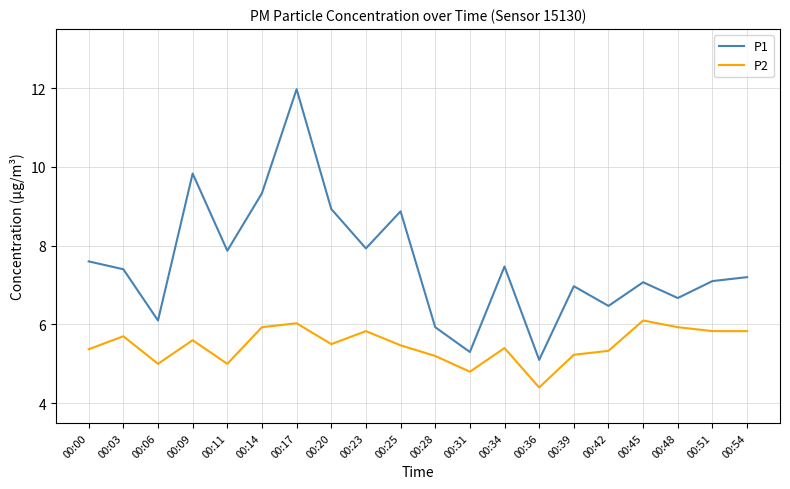

List the series in order of their overall mean, highest first.

P1, P2